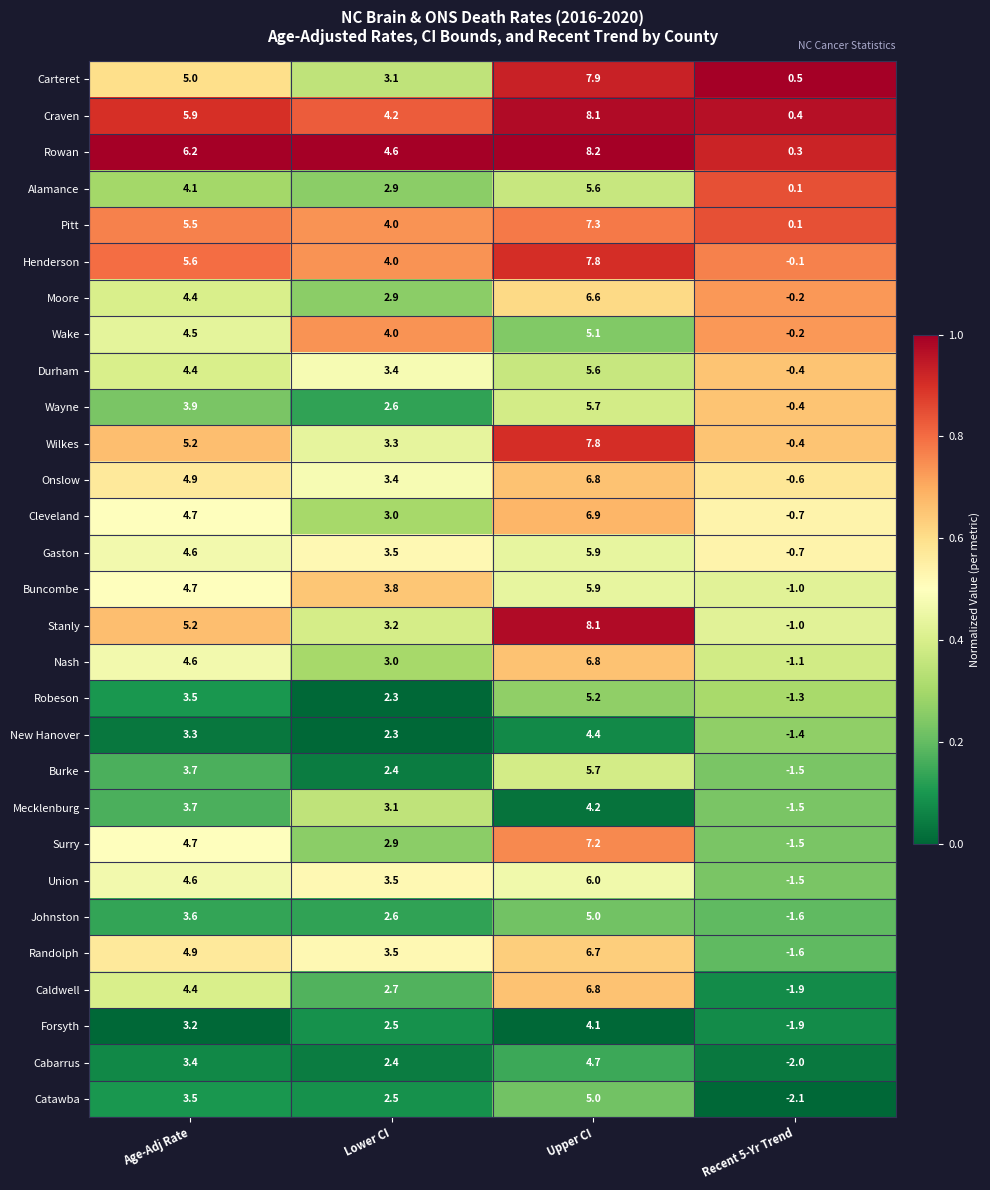

Which category has the highest value across all series?

Upper CI